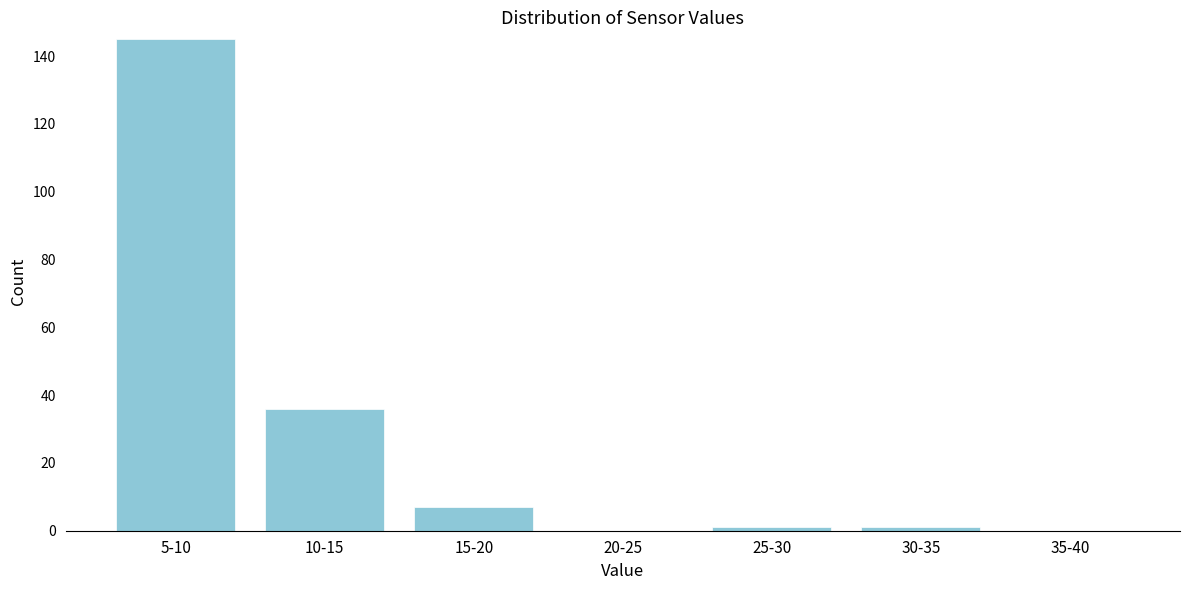

Reading left to right, extract all data points from this chart.

5-10=145	10-15=36	15-20=7	20-25=0	25-30=1	30-35=1	35-40=0